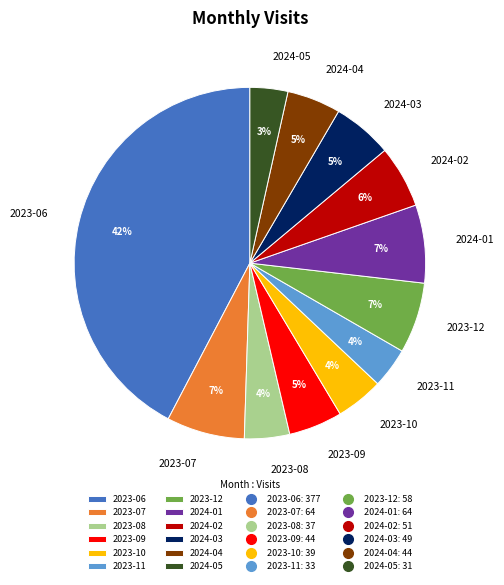

To the nearest percent, what portion does 2023-12 represent?

7%